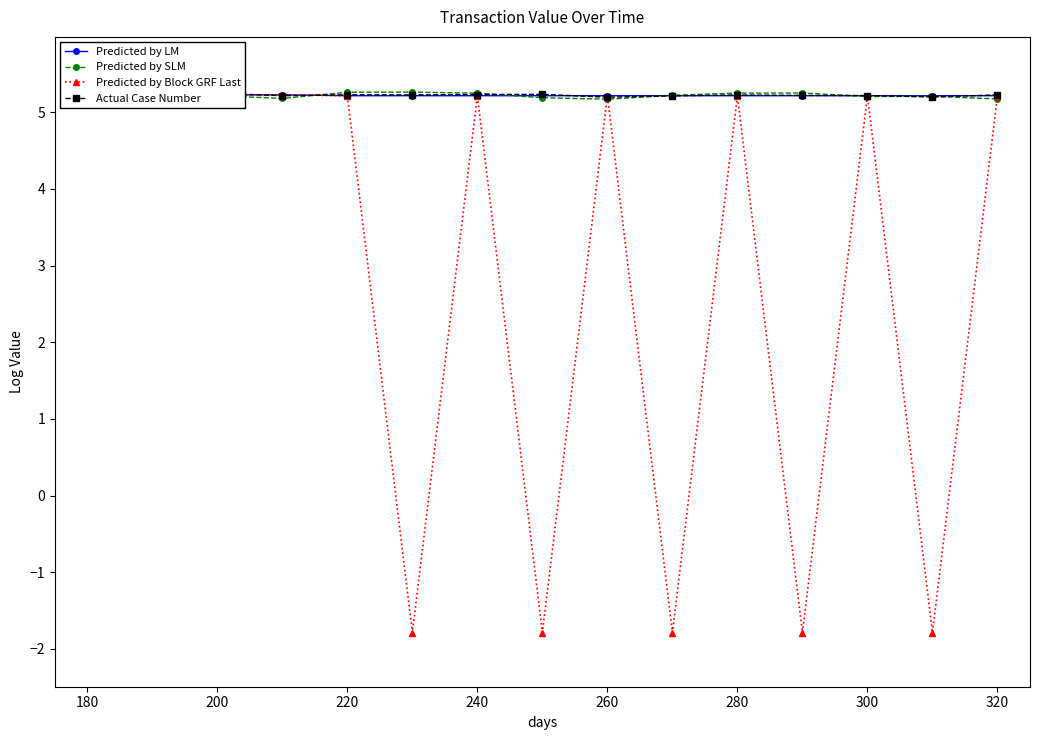

What is the difference between the maximum and second lowest values in the Predicted by Block GRF Last series?

7.0